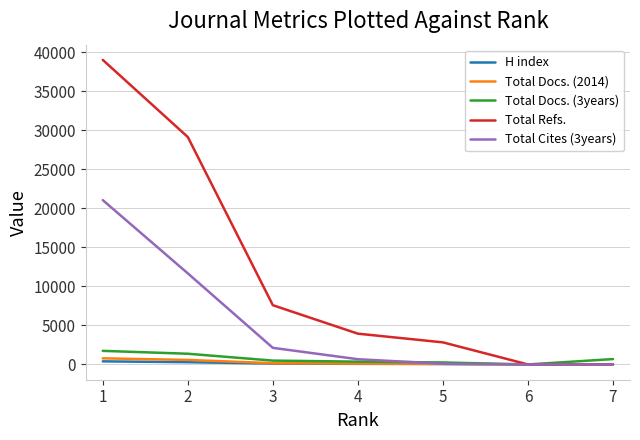

Which series changed the most between 2 and 3?

Total Refs.